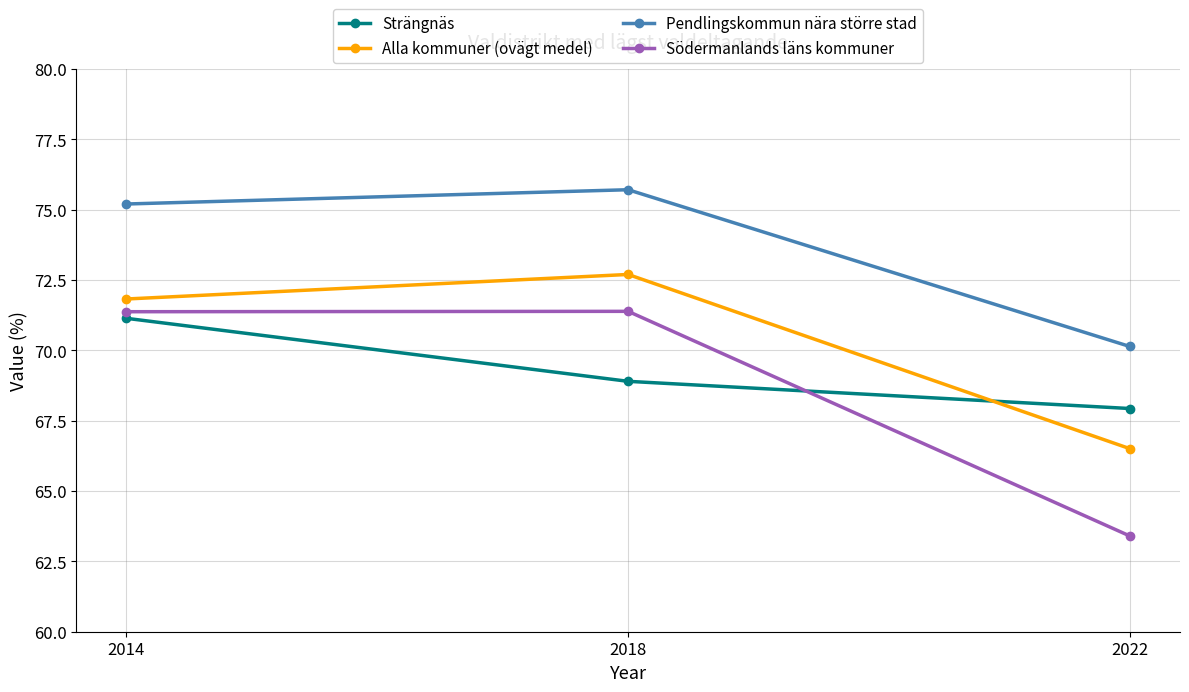

Which category has the lowest value in the Strängnäs series?

2022